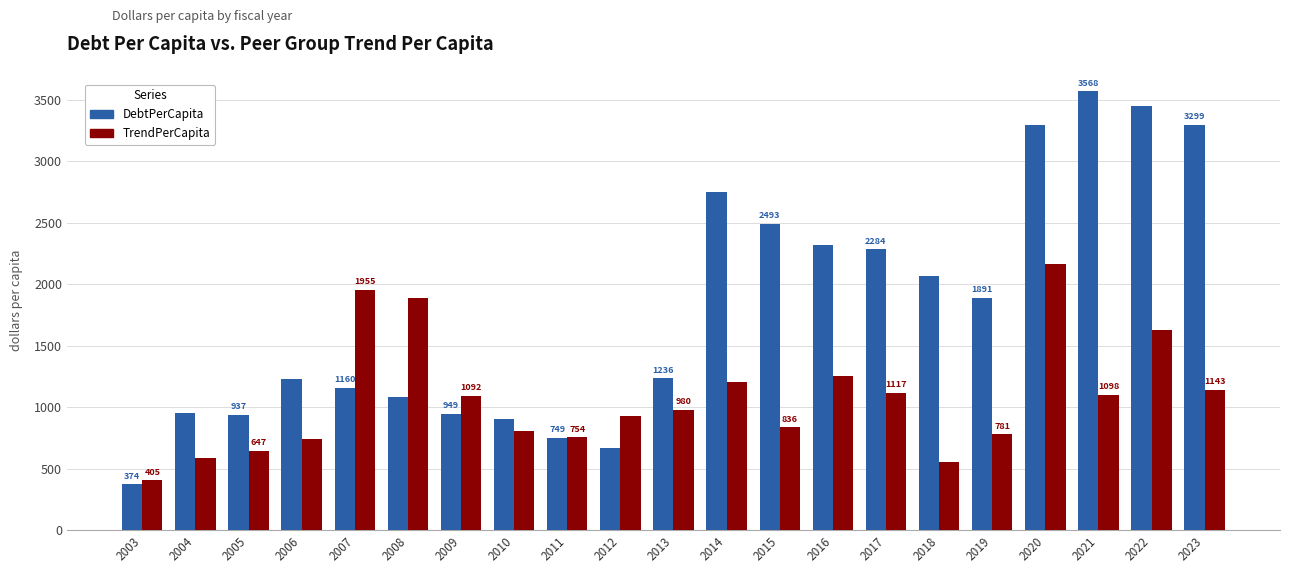

Which category has the lowest value across all series?

2003